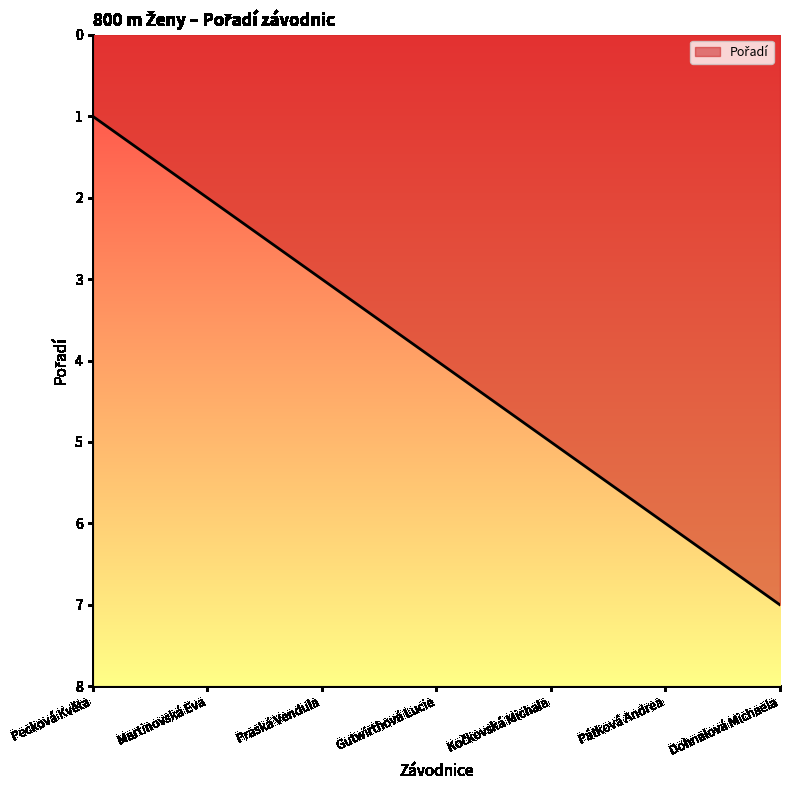

Which has a higher value, Praská Vendula or Gutwirthová Lucie?

Gutwirthová Lucie